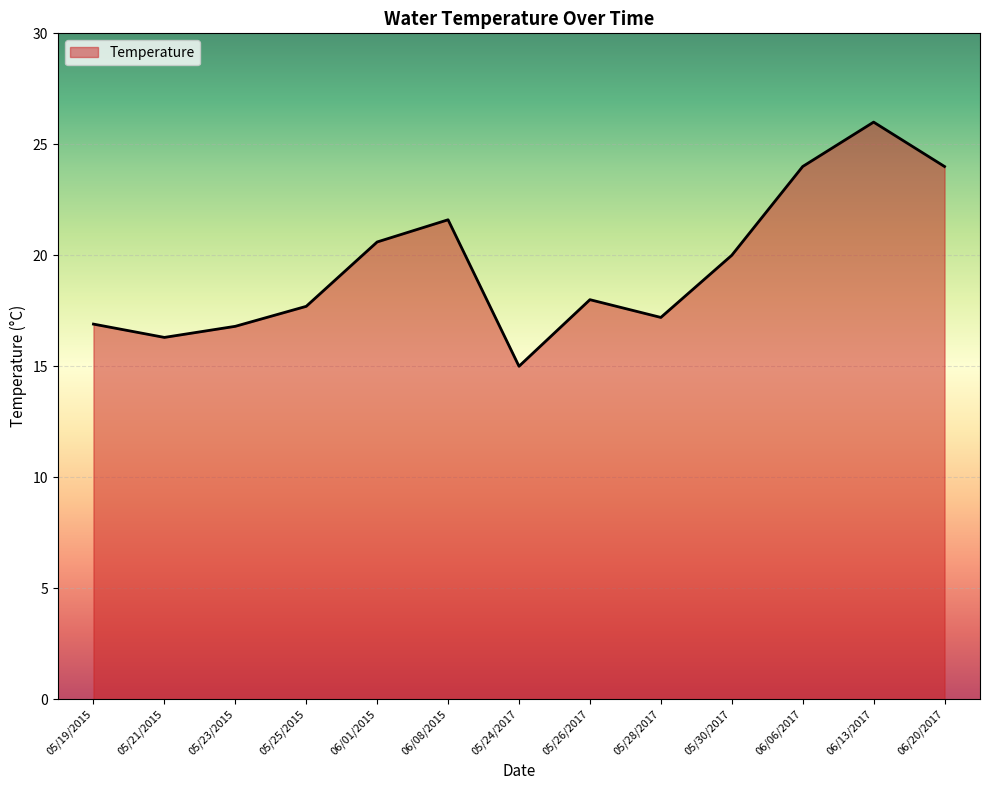

The value at 05/25/2015 is 25.7. True or false?

False